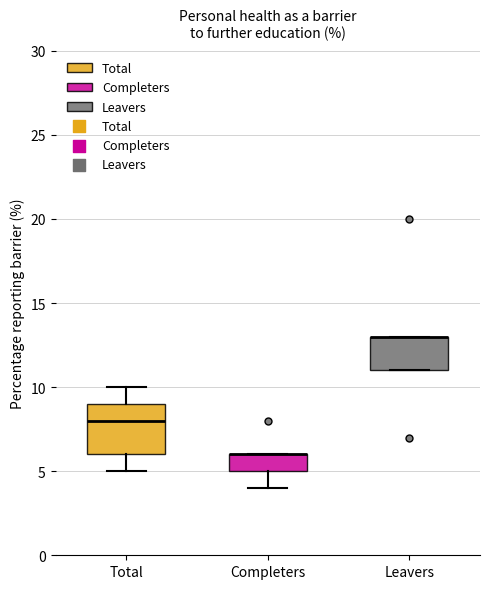

Where is the upper edge of the box for Leavers on the y-axis? The values are not printed on the chart, so give them approximately, as read against the axis.

13